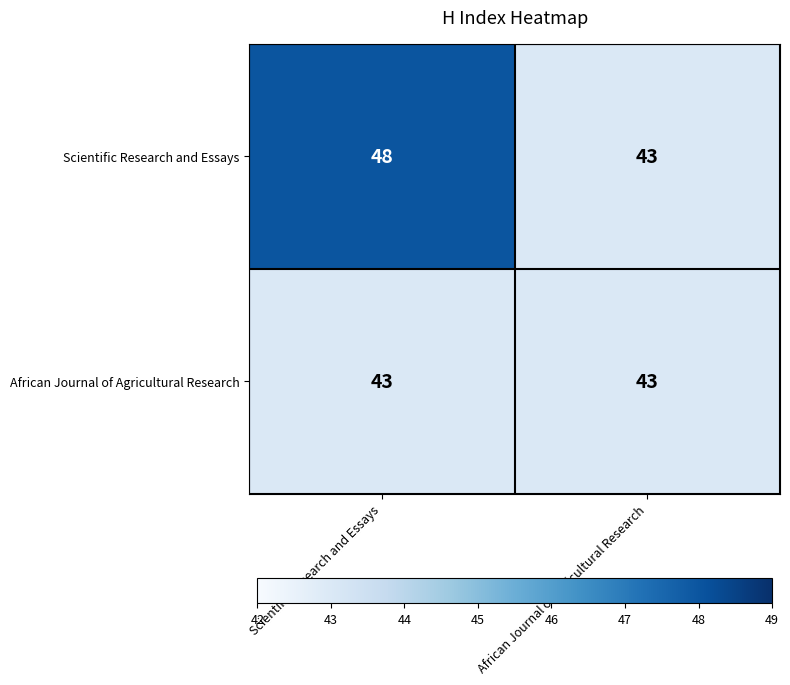

What value does the African Journal of Agricultural Research series have at Scientific Research and Essays?

43